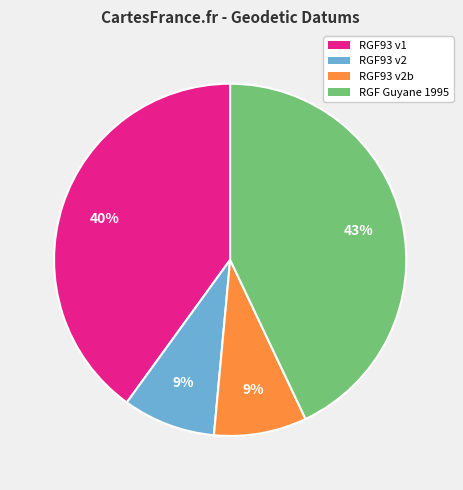

To the nearest percent, what is the difference between the largest and smallest slice percentages?

34%